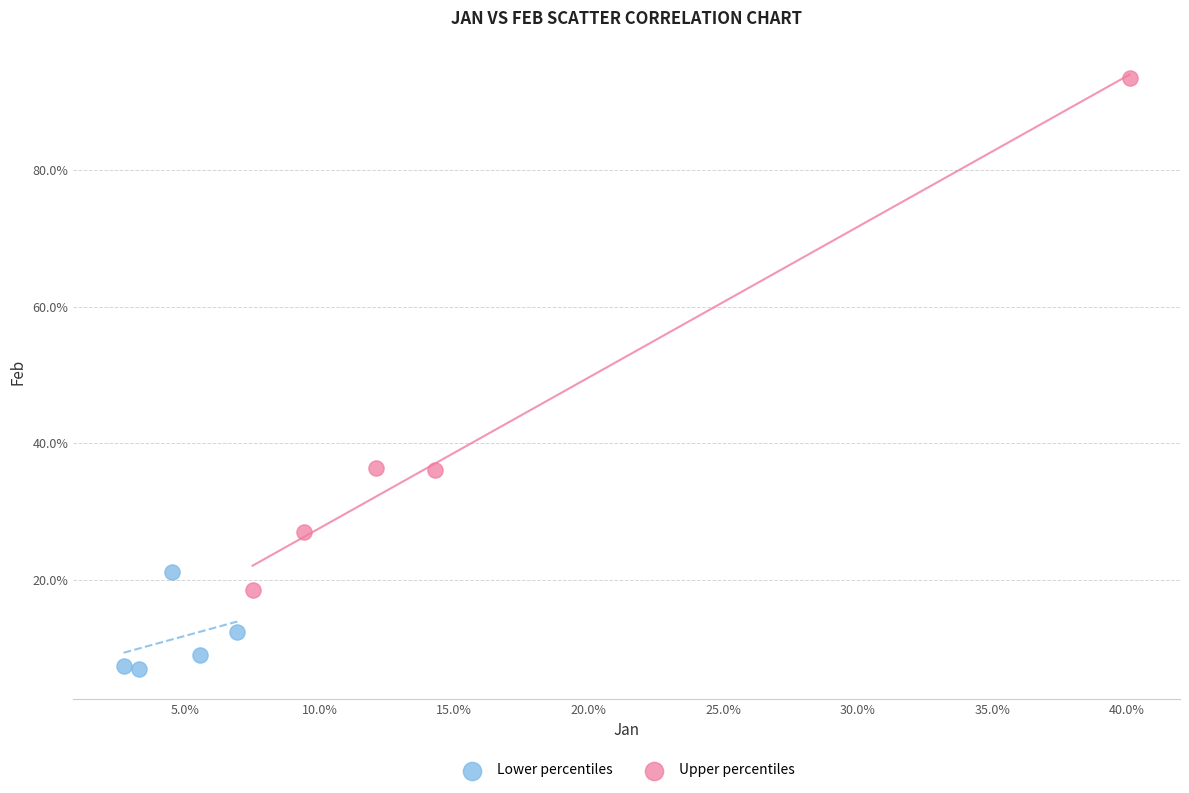

Which series reaches the minimum Y coordinate?

Lower percentiles